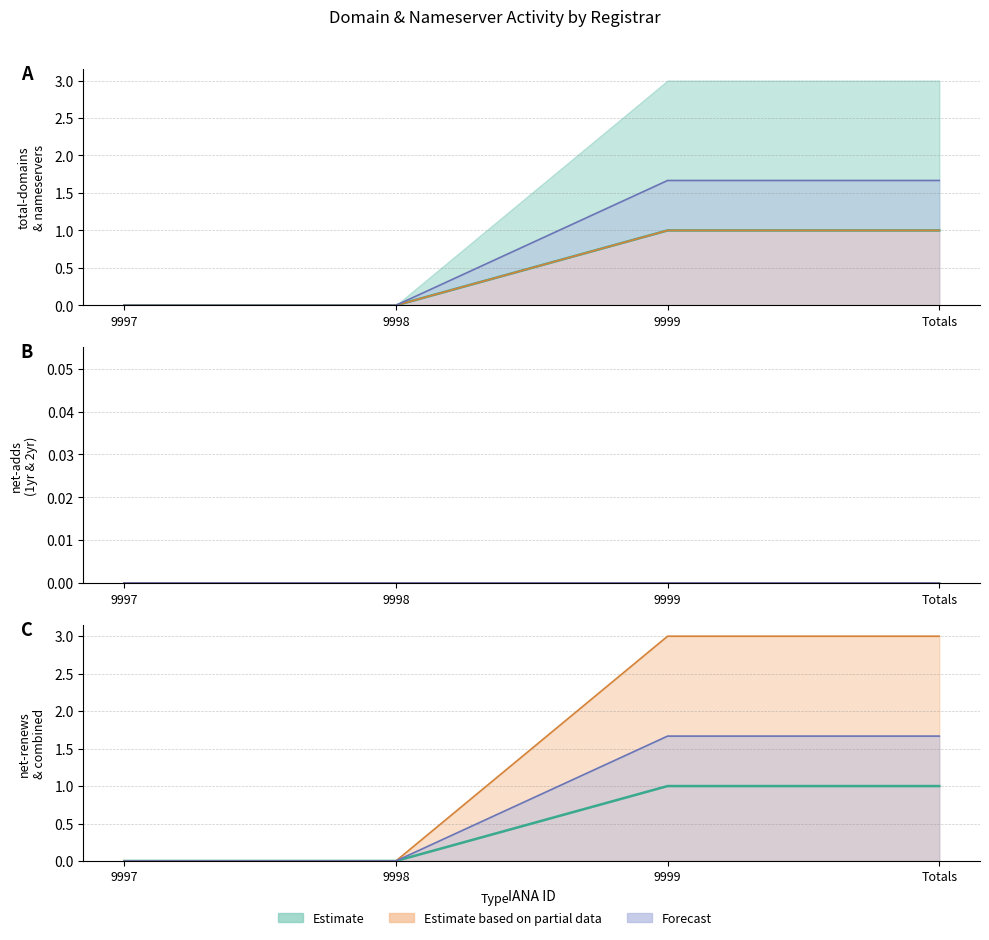

Does the chart display data point markers on the line(s)?

No